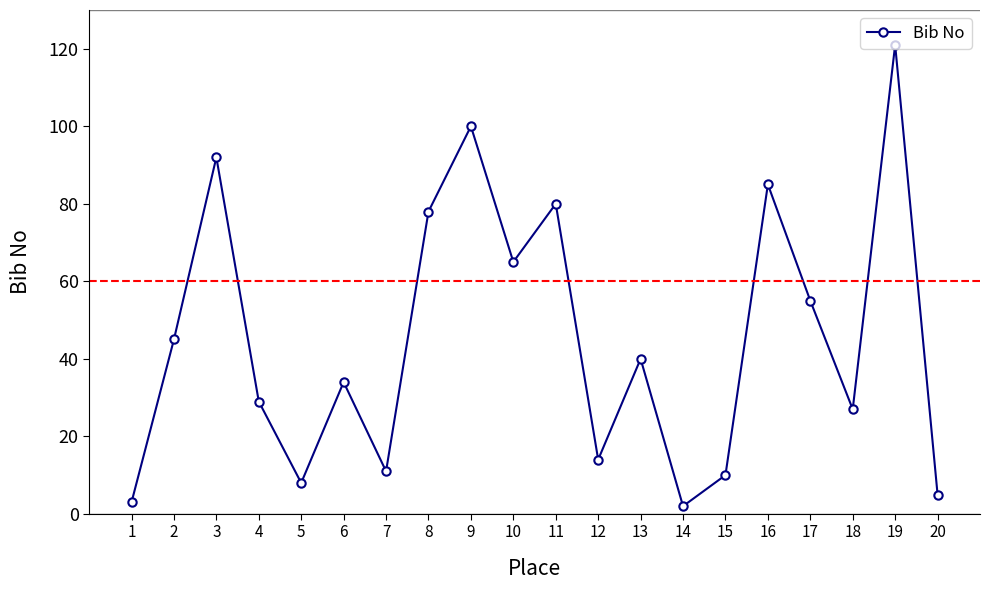

What is the difference between the maximum and minimum values?

119